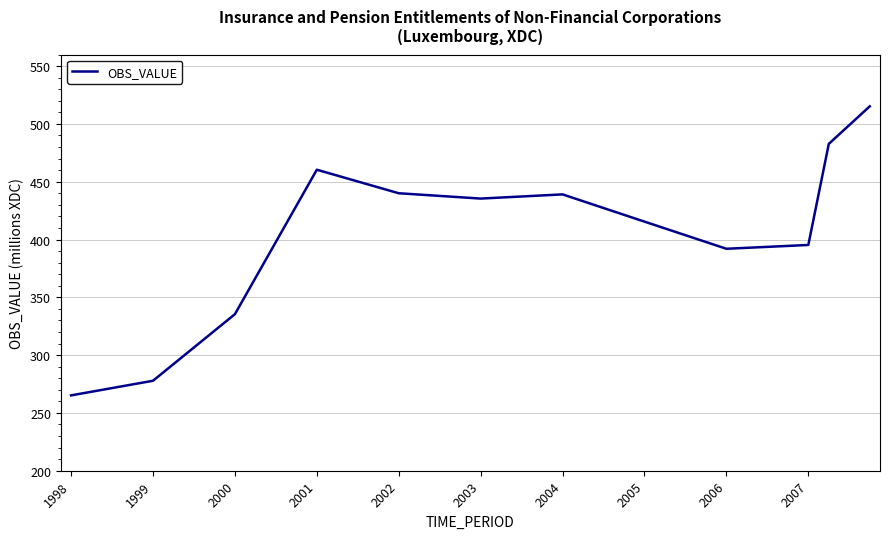

What is the sum of all values?

15930.7